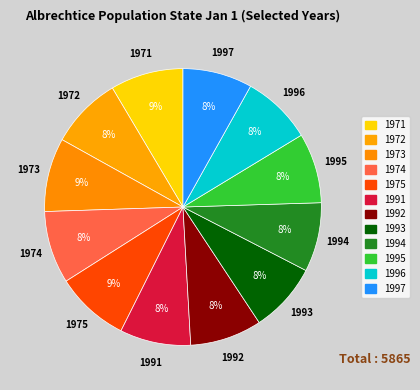

How many segments does this pie chart have?

12